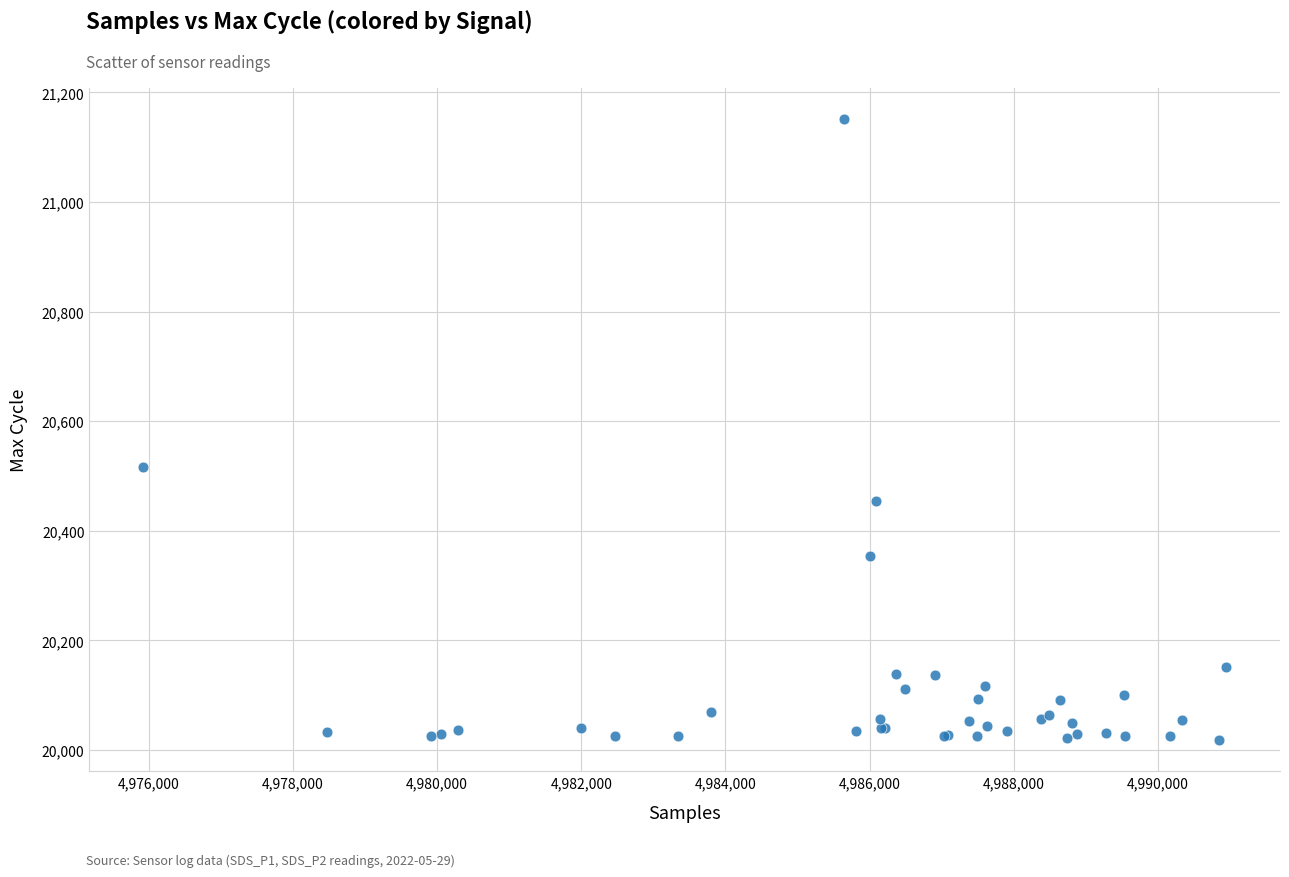

What Y value in the scatter plot is closest to 20584?

20517